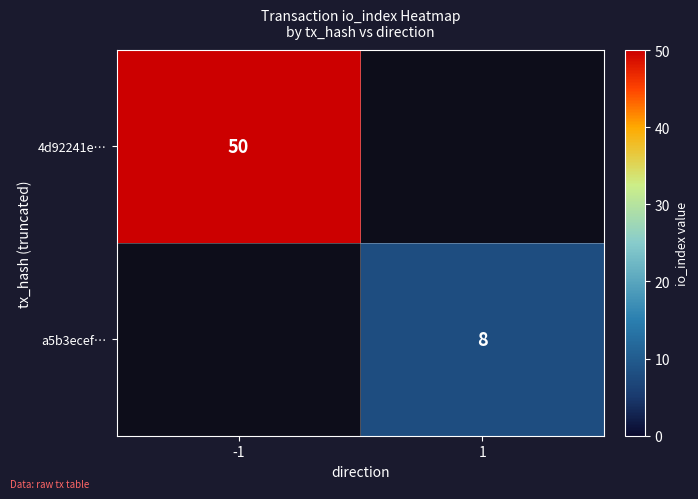

True or false: a5b3ecef… has a value of 8 at 1.

True